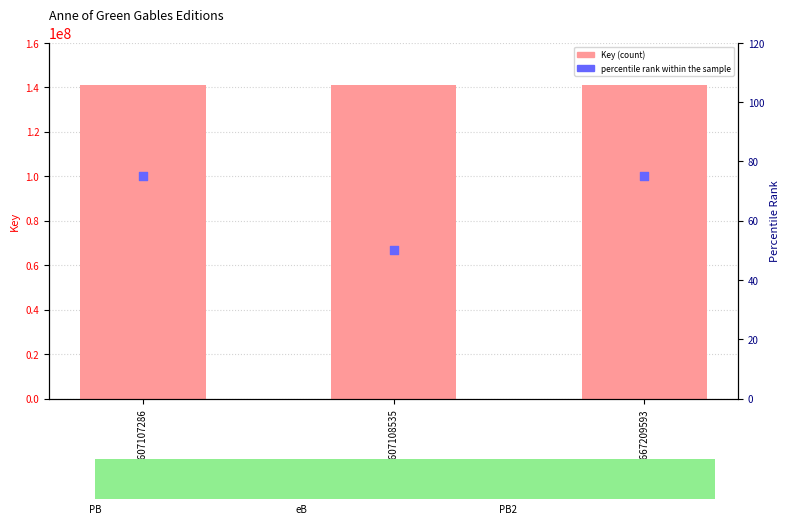

Which series contains the lowest Y value?

percentile rank within the sample